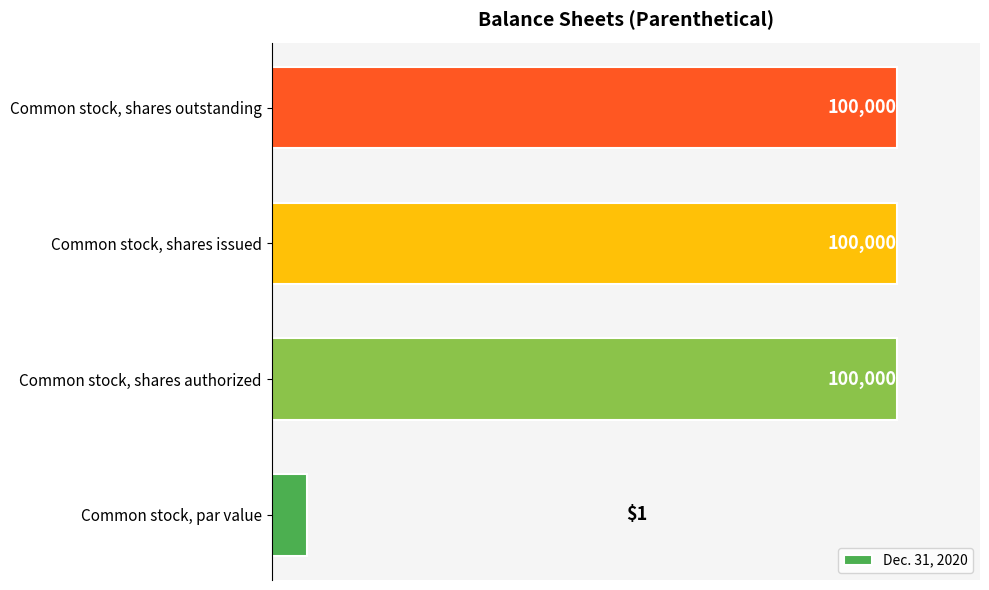

How many bars are there in total?

4